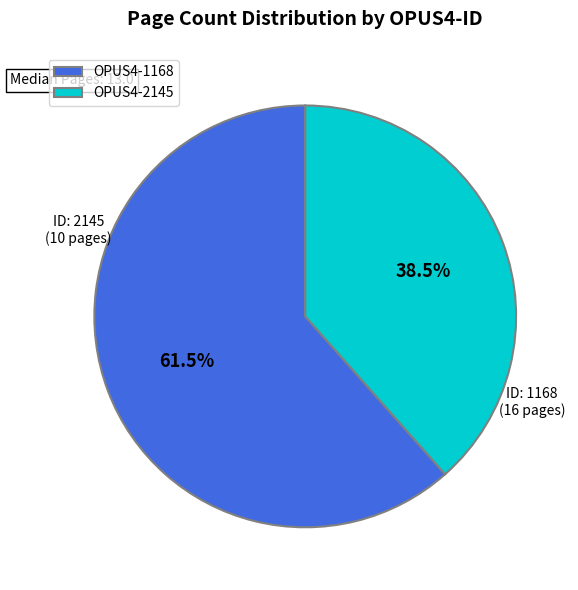

What is the total percentage of OPUS4-2145 and OPUS4-1168?

100.0%